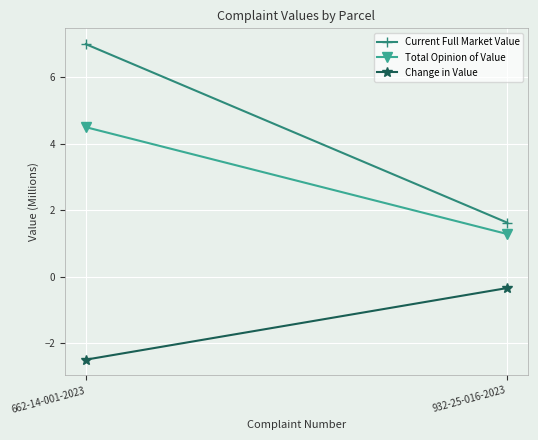

Is the value of Change in Value at 662-14-001-2023 greater than the value of Total Opinion of Value at 662-14-001-2023?

No